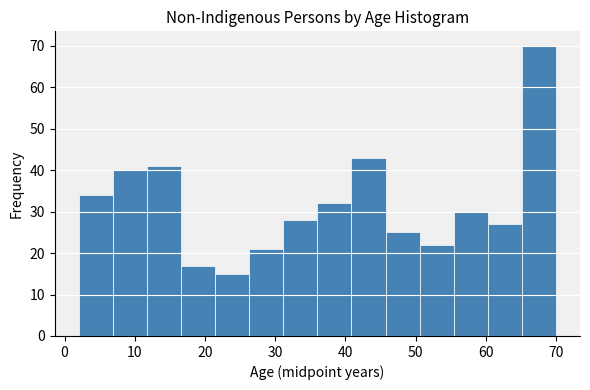

What is the height of the bar covering 2 to 7 on the x-axis? Neither the bar edges nor the heights are printed on the chart, so give them approximately, as read against the axes.

34